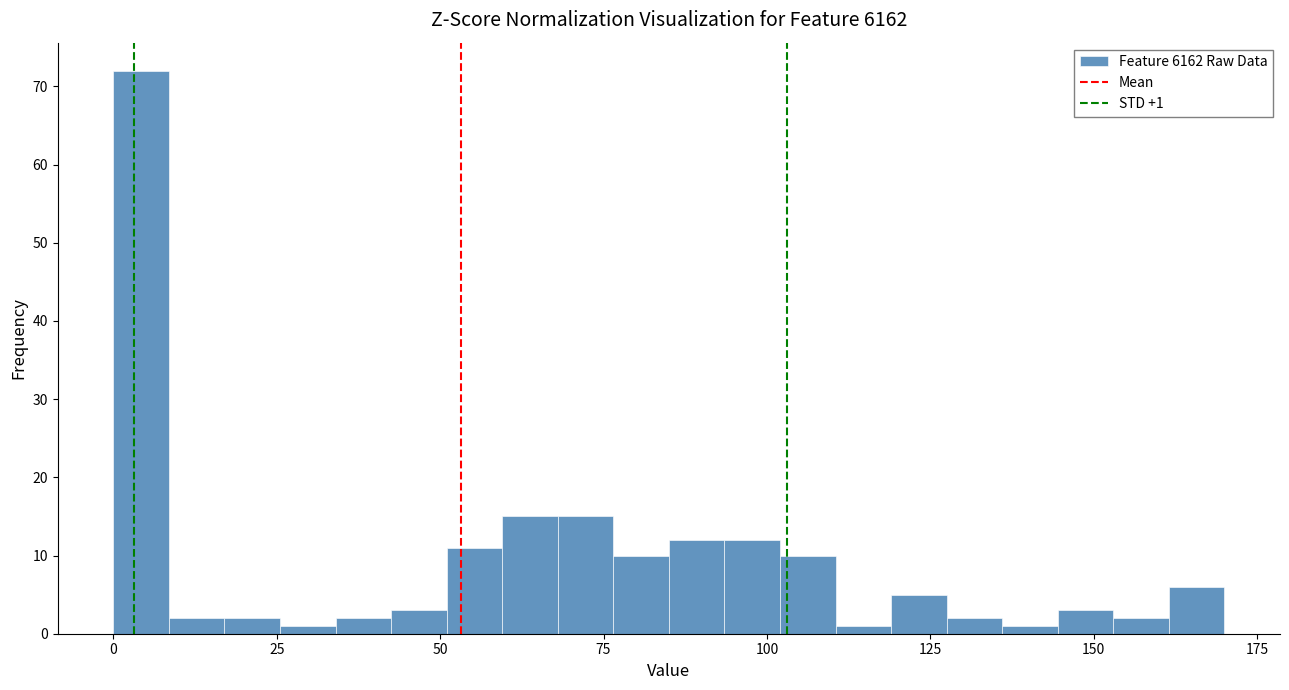

Around what value on the x-axis is the tallest bar? Give the approximate position of its centre, as read against the axis.

5